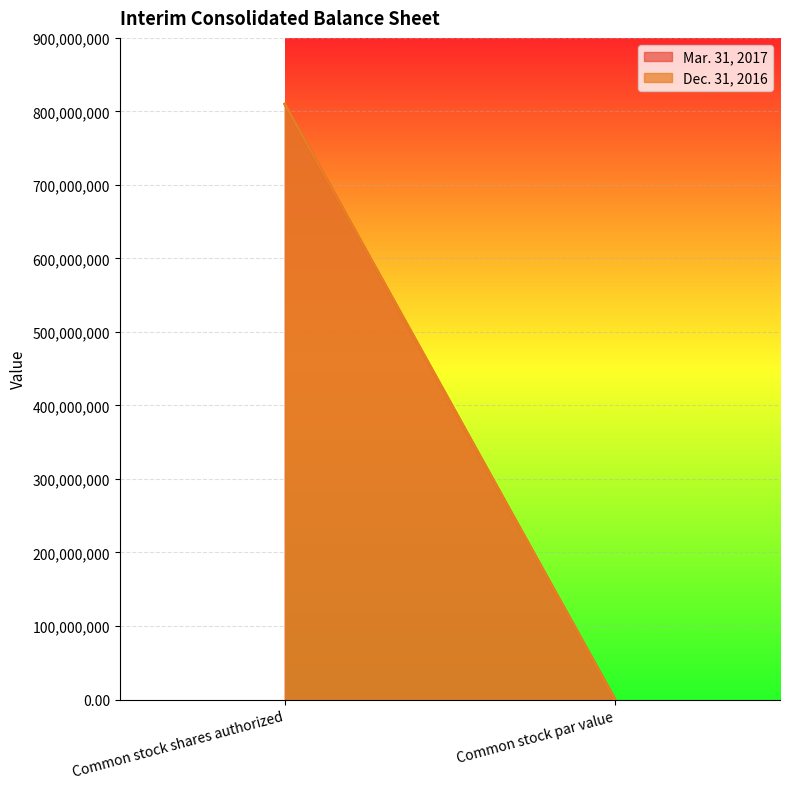

What is the difference between the maximum and minimum values in the Mar. 31, 2017 series?

810000000.0